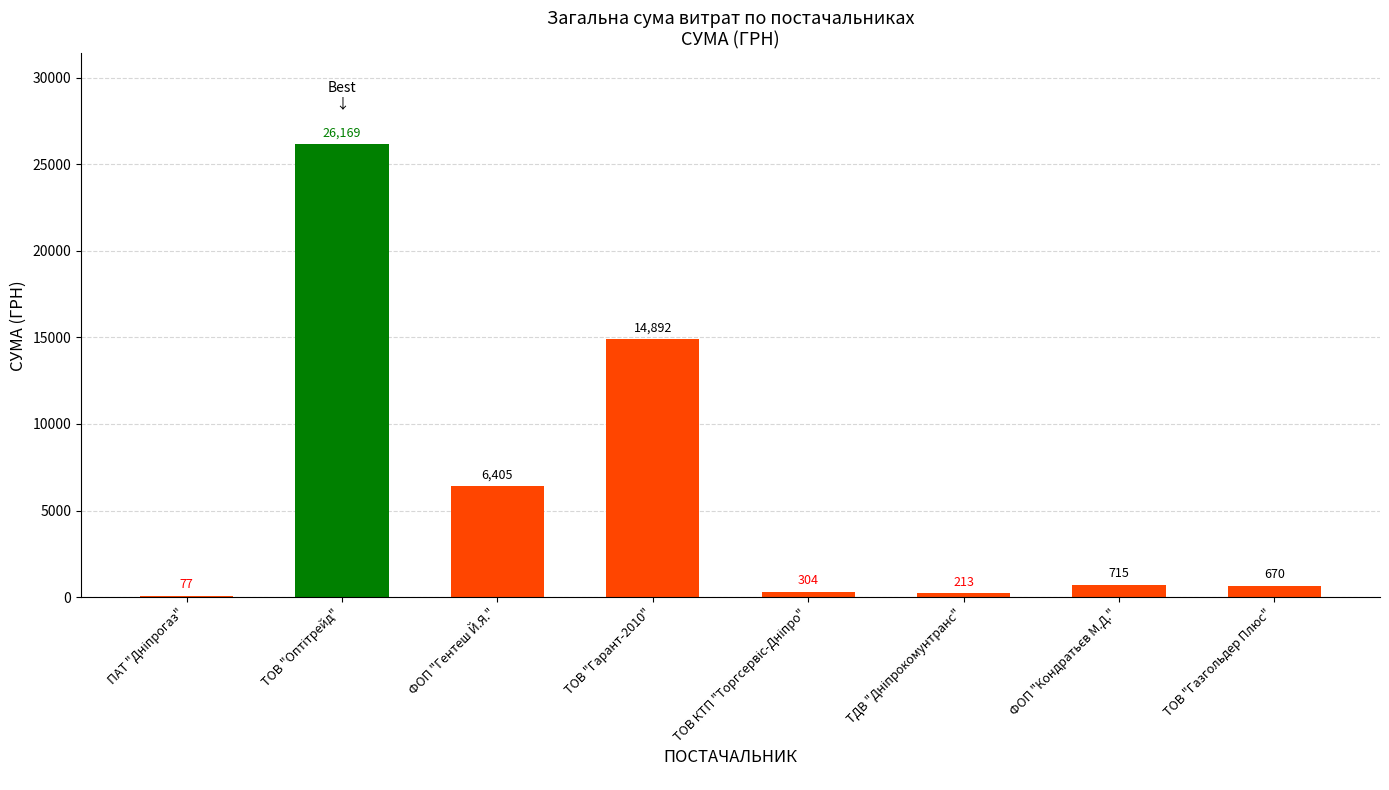

What is the greatest value displayed?

26169.0